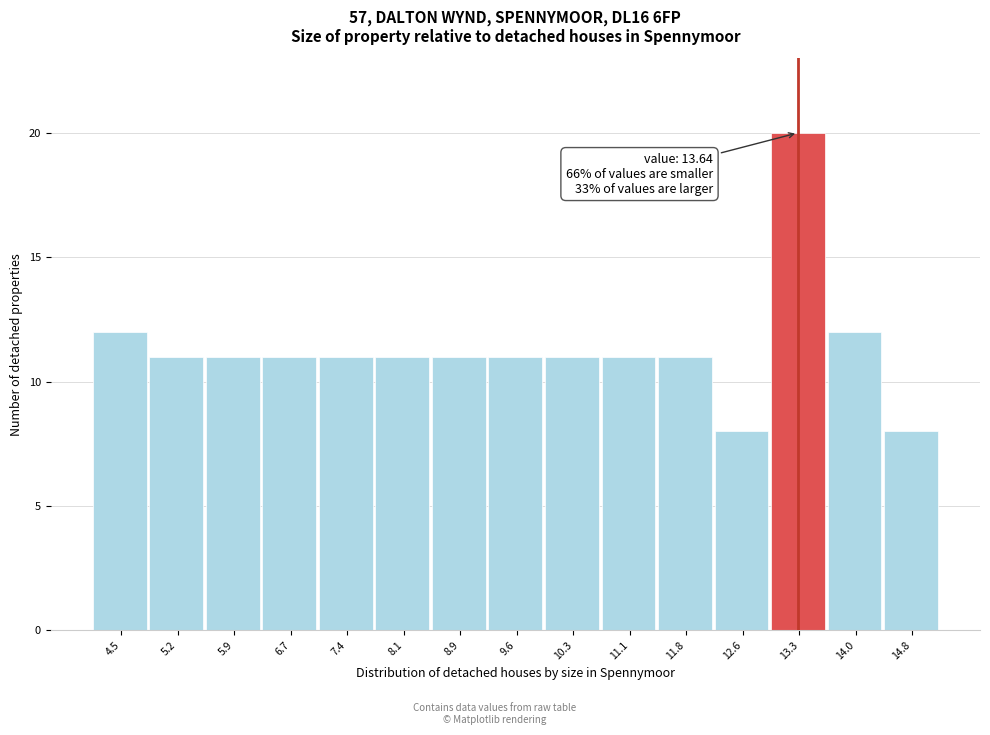

Reading right to left, what are all the values shown in this chart?

8	12	20	8	11	11	11	11	11	11	11	11	11	11	12